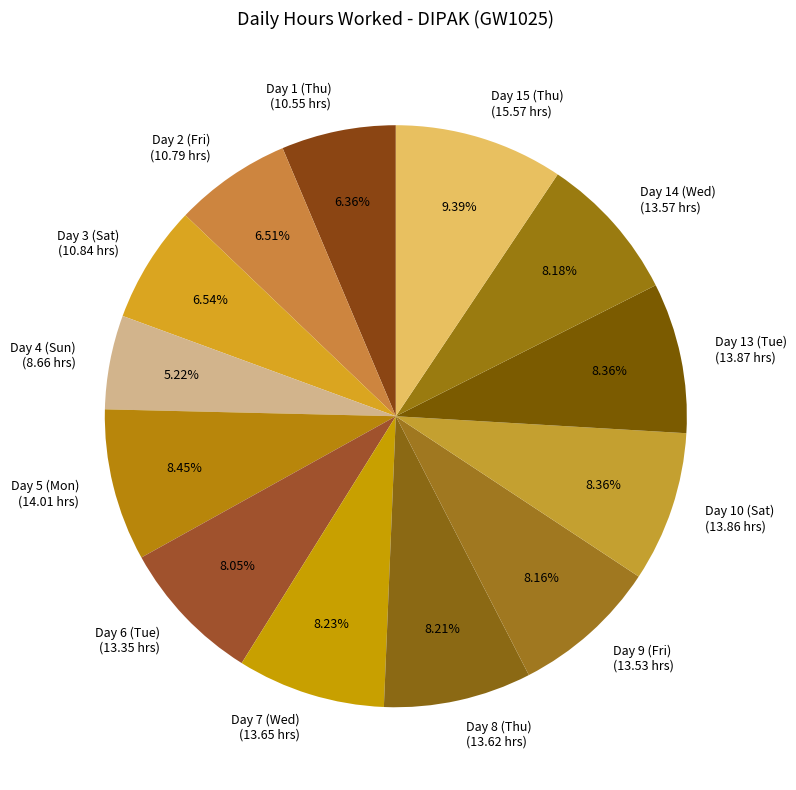

Is the sum of Day 7 (Wed) and Day 8 (Thu) greater than half?

No